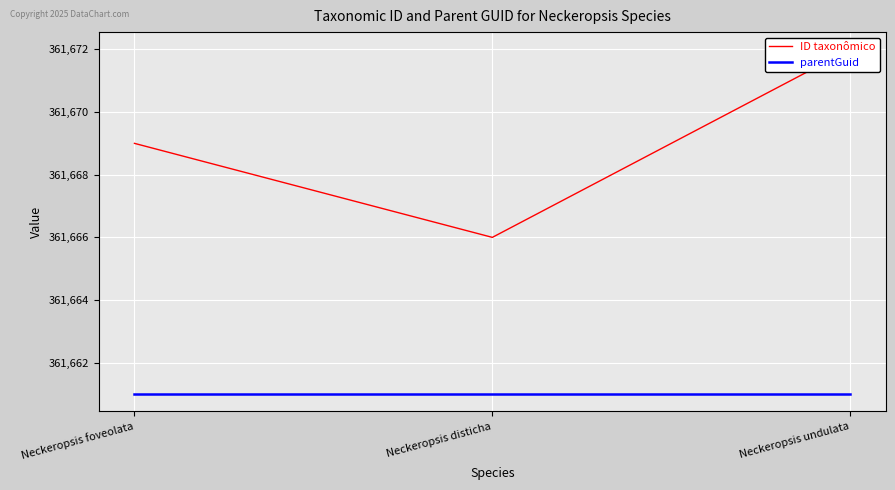

Reading left to right, transcribe all the data shown in this chart.

ID taxonômico: 361669	361666	361672
parentGuid: 361661	361661	361661